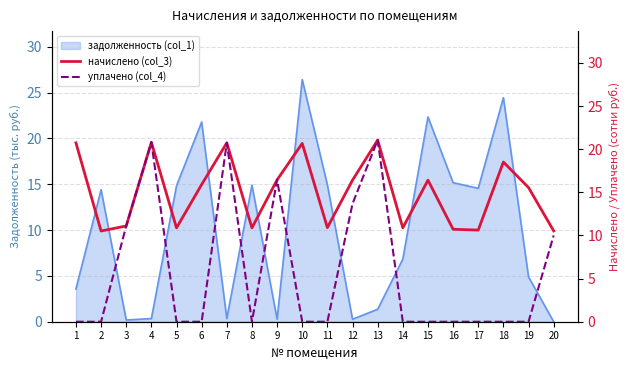

Which category has the lowest value across all series?

1